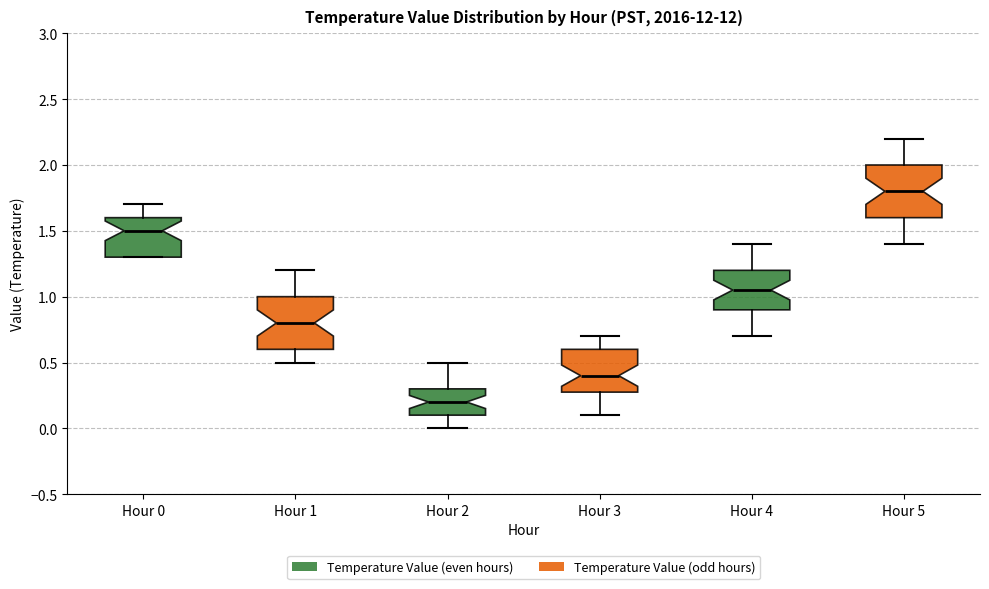

Reading left to right, transcribe this box plot: for each box, give where its median line is, the range the box spans, and where its two whiskers end, as read against the y-axis. The values are not printed on the chart, so give them approximately, as read against the axis.

Hour 0: median 1.50, box 1.30 to 1.60, whiskers 1.30 to 1.70
Hour 1: median 0.80, box 0.60 to 1.00, whiskers 0.50 to 1.20
Hour 2: median 0.20, box 0.10 to 0.30, whiskers 0.00 to 0.50
Hour 3: median 0.40, box 0.30 to 0.60, whiskers 0.10 to 0.70
Hour 4: median 1.05, box 0.90 to 1.20, whiskers 0.70 to 1.40
Hour 5: median 1.80, box 1.60 to 2.00, whiskers 1.40 to 2.20